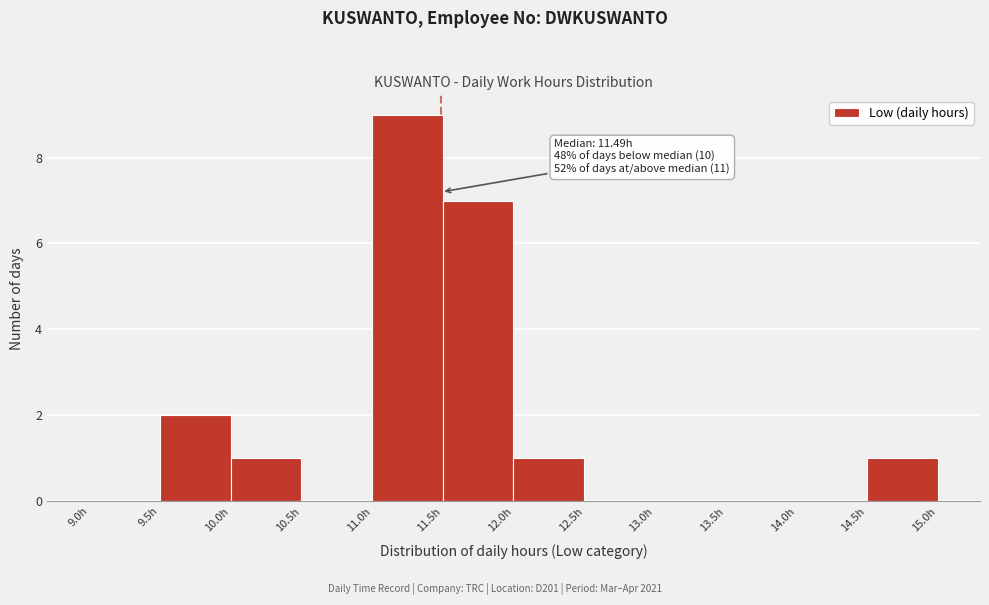

Which range on the x-axis has the tallest bar?

11.0 to 11.5